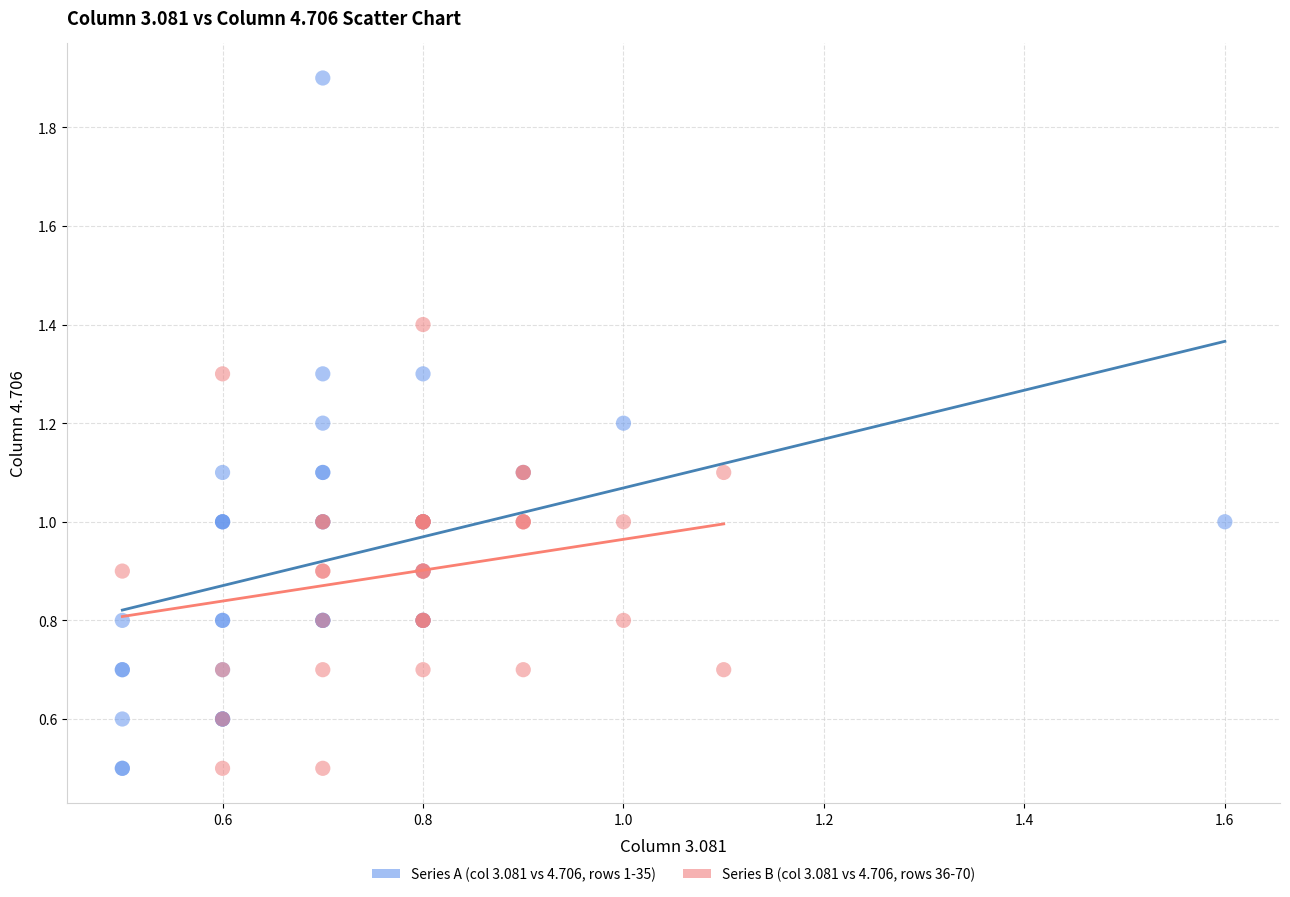

Which series has the widest spread of Y values?

Series A (col 3.081 vs 4.706, rows 1-35)